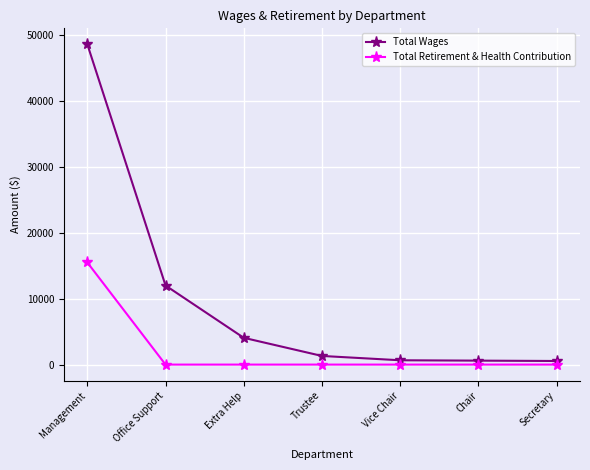

What is the difference between the highest and lowest values at Vice Chair?

656